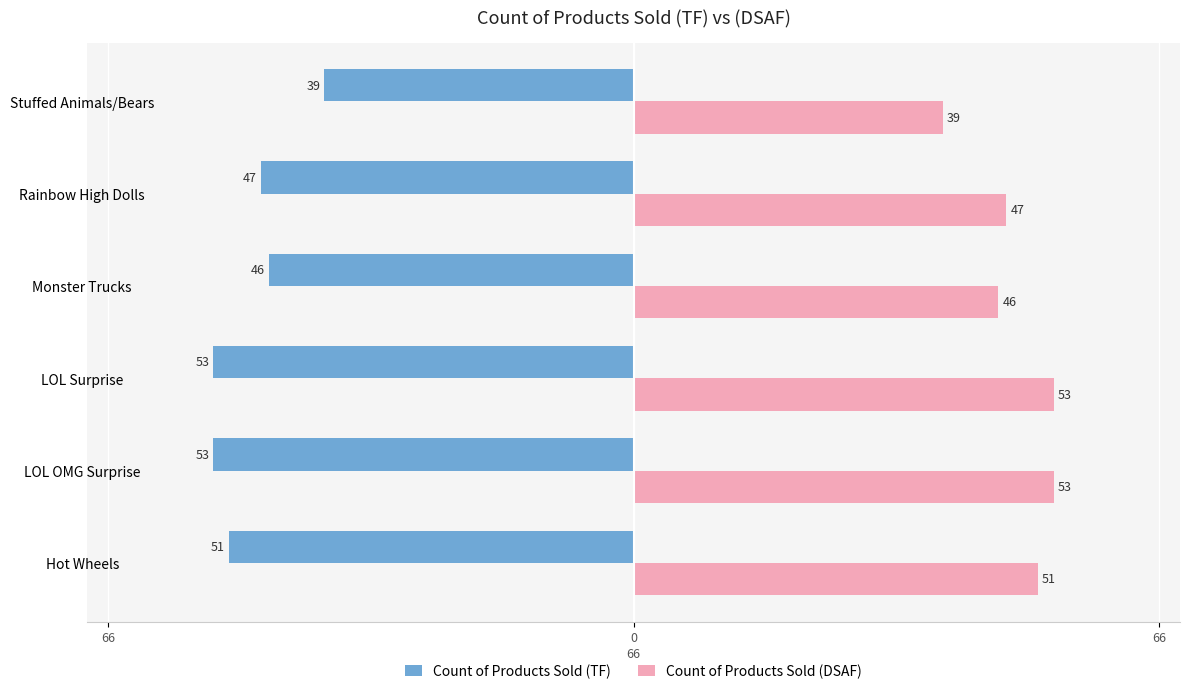

What are all the series names shown in the legend?

Count of Products Sold (TF), Count of Products Sold (DSAF)